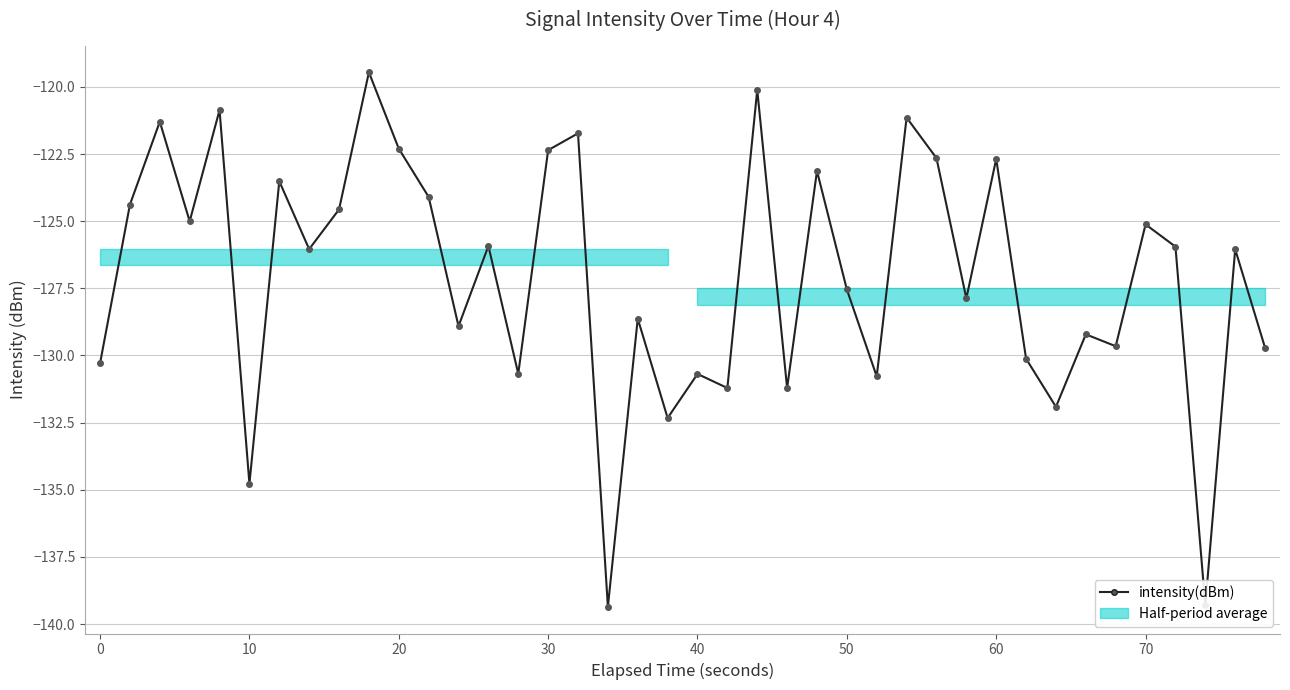

Reading right to left, transcribe all the data shown in this chart.

-129.7	-126.0	-139.3	-125.9	-125.1	-129.7	-129.2	-131.9	-130.1	-122.7	-127.9	-122.7	-121.1	-130.8	-127.5	-123.1	-131.2	-120.1	-131.2	-130.7	-132.3	-128.6	-139.4	-121.7	-122.4	-130.7	-125.9	-128.9	-124.1	-122.3	-119.5	-124.6	-126.0	-123.5	-134.8	-120.9	-125.0	-121.3	-124.4	-130.3